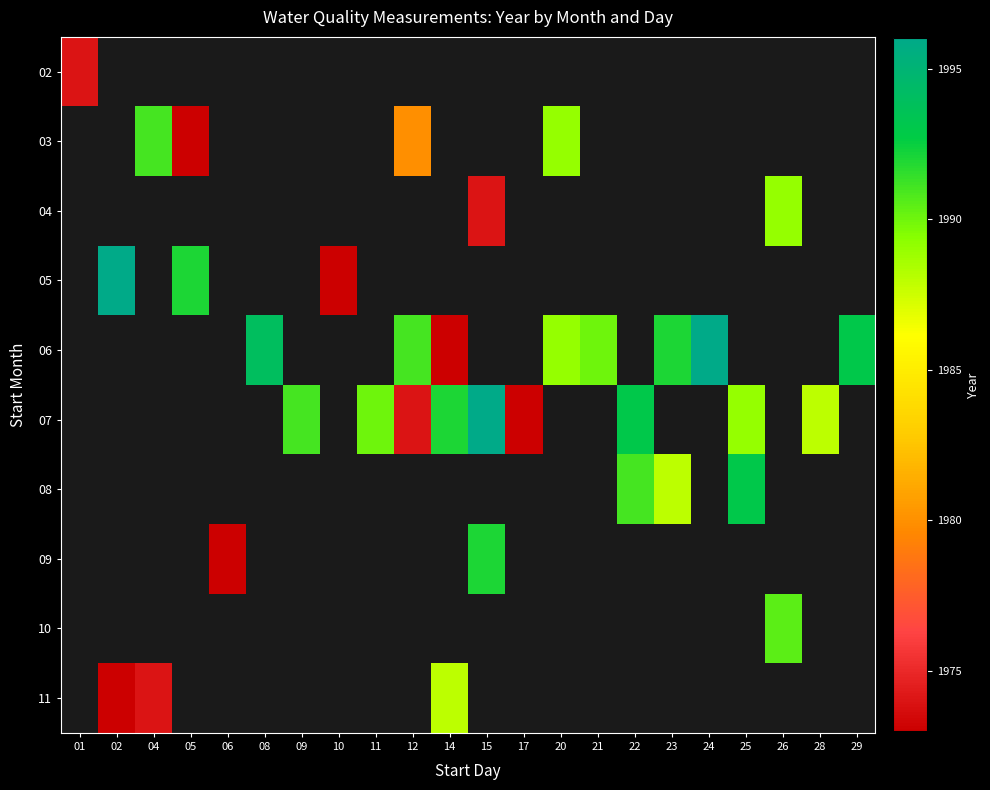

What is the approximate value of 08 at 22?

1991.0